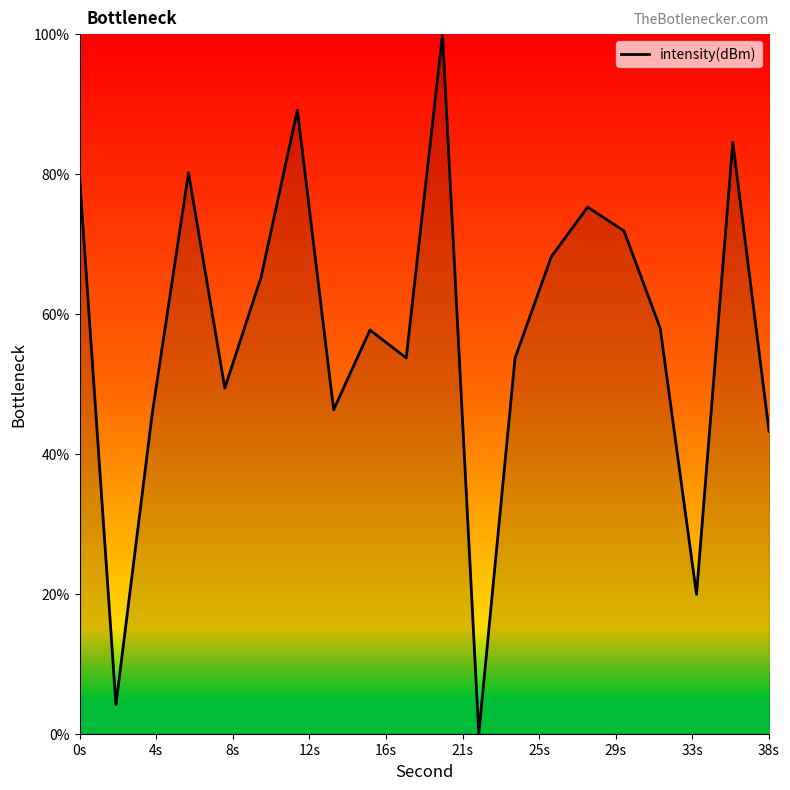

How many positive values are there?

19